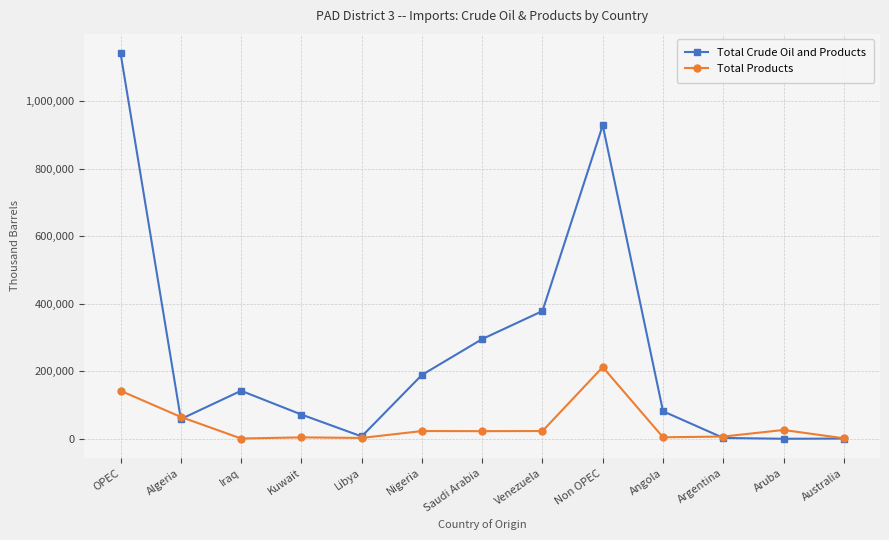

List the series in order of their peak value, lowest first.

Total Products, Total Crude Oil and Products